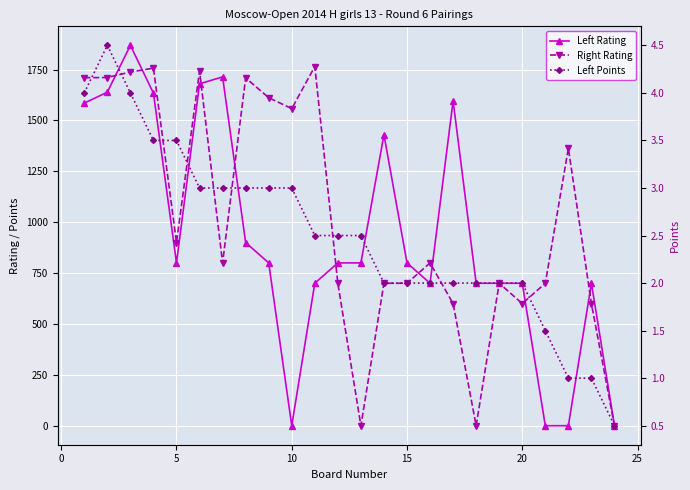

What are all the series names shown in the legend?

Left Rating, Right Rating, Left Points